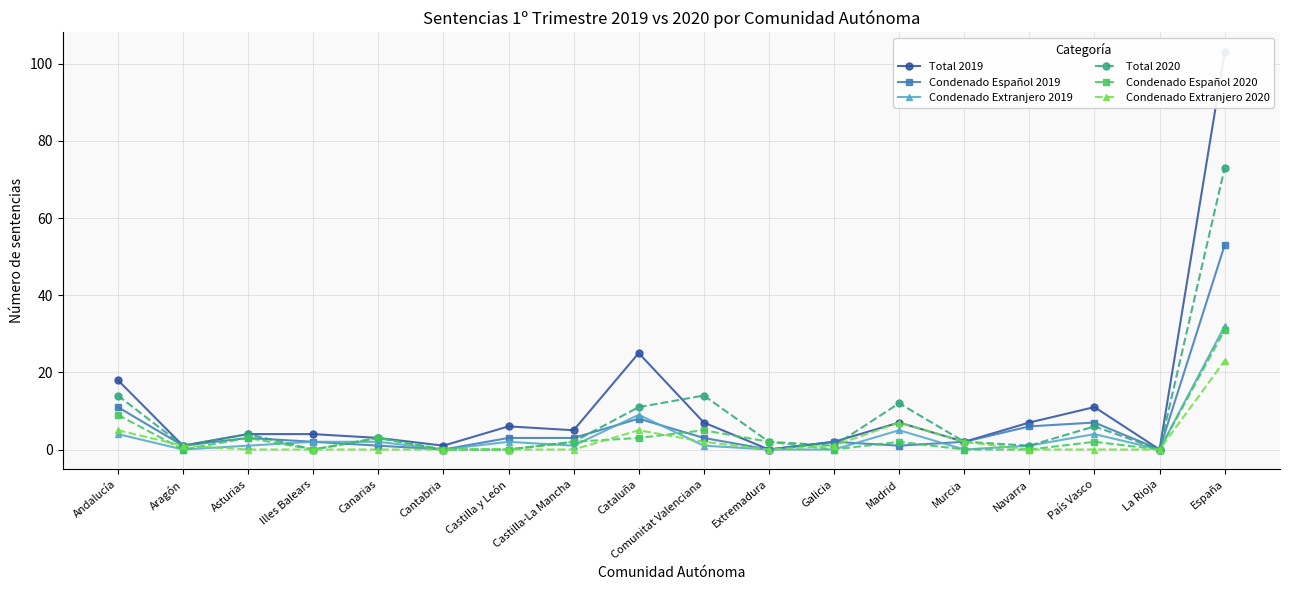

In Condenado Extranjero 2019, how many points are lower than both neighbors (excluding endpoints)?

5